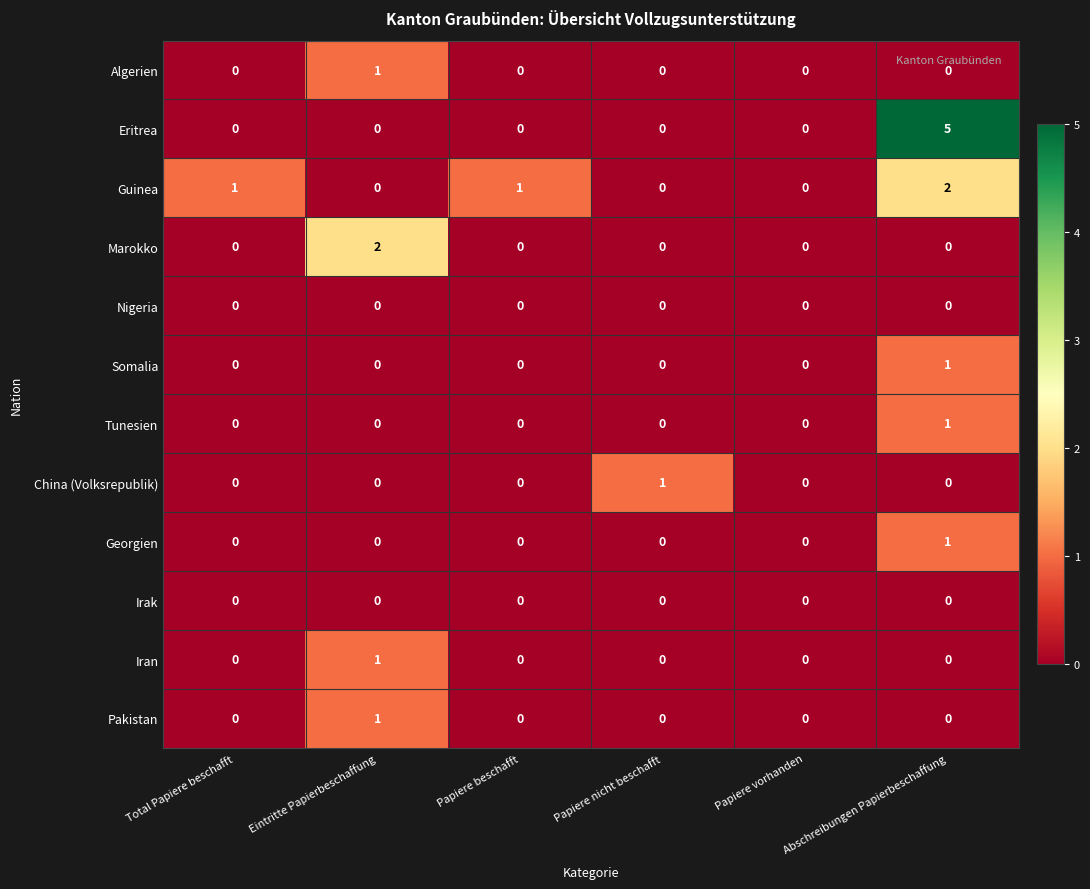

Which series has the widest spread of values?

Eritrea